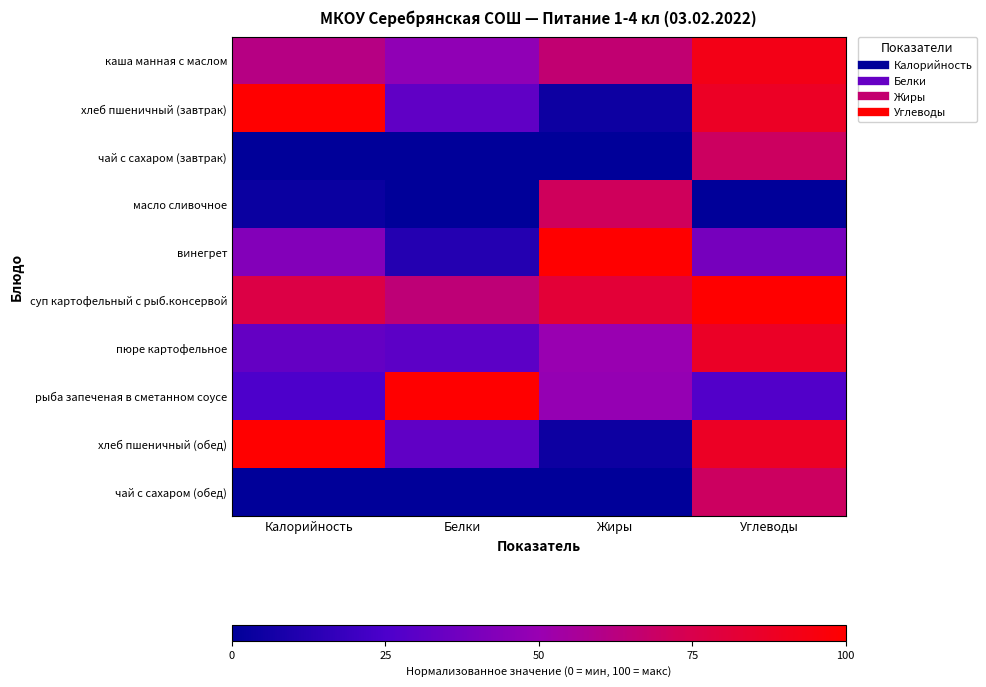

What is the spread (max minus min) of values at Углеводы?

100.0